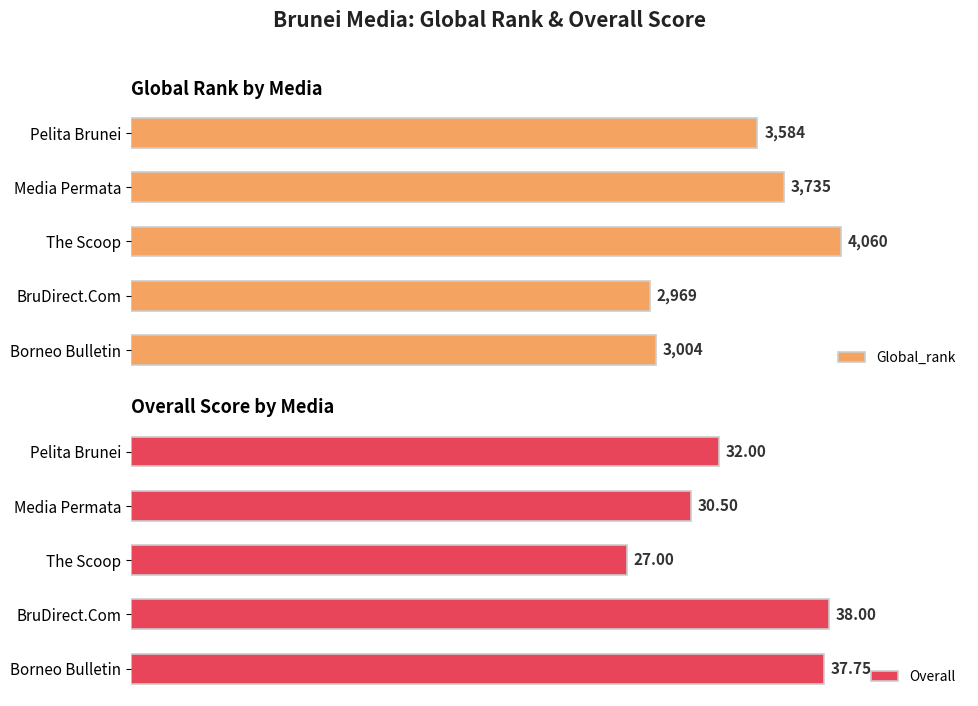

At which label is Global_rank closest to 3514?

Pelita Brunei